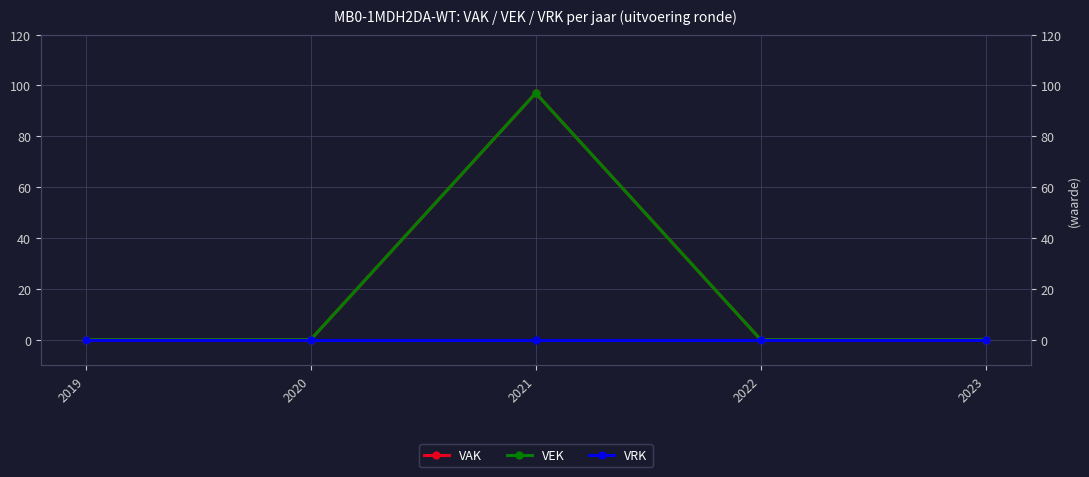

Which series has the largest total across all categories?

VAK